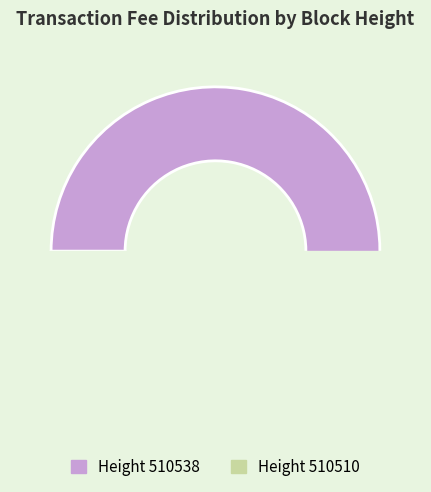

How many segments does this pie chart have?

2